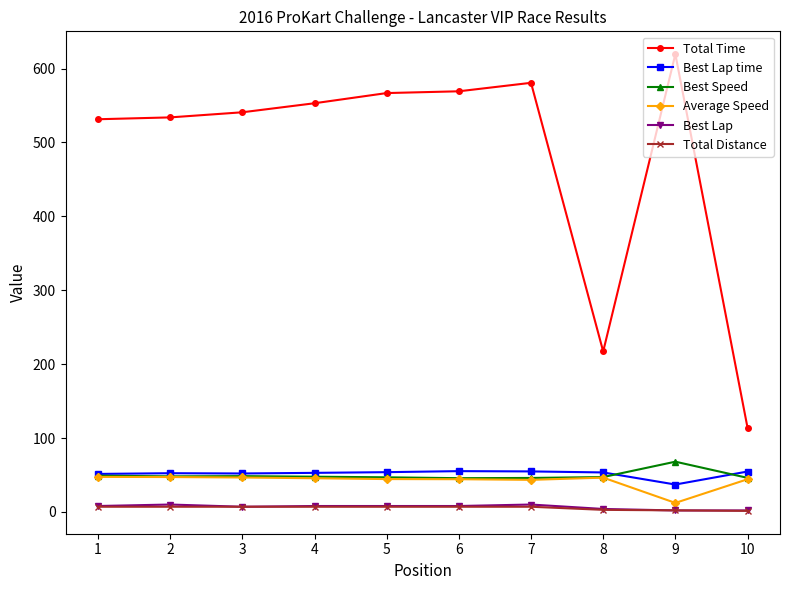

How many lines are shown in the chart?

6